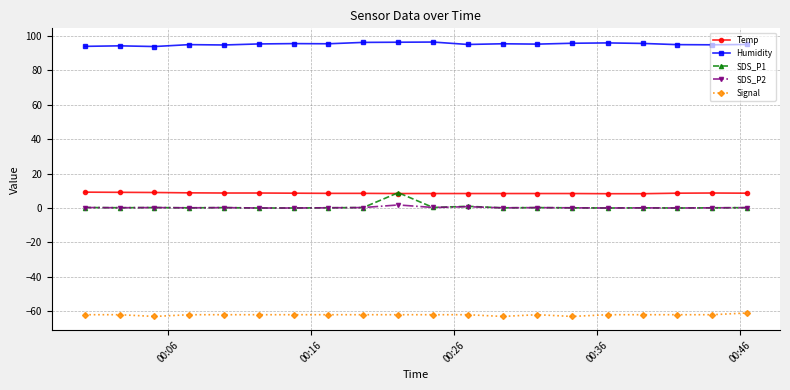

Which series has the largest total across all categories?

Humidity